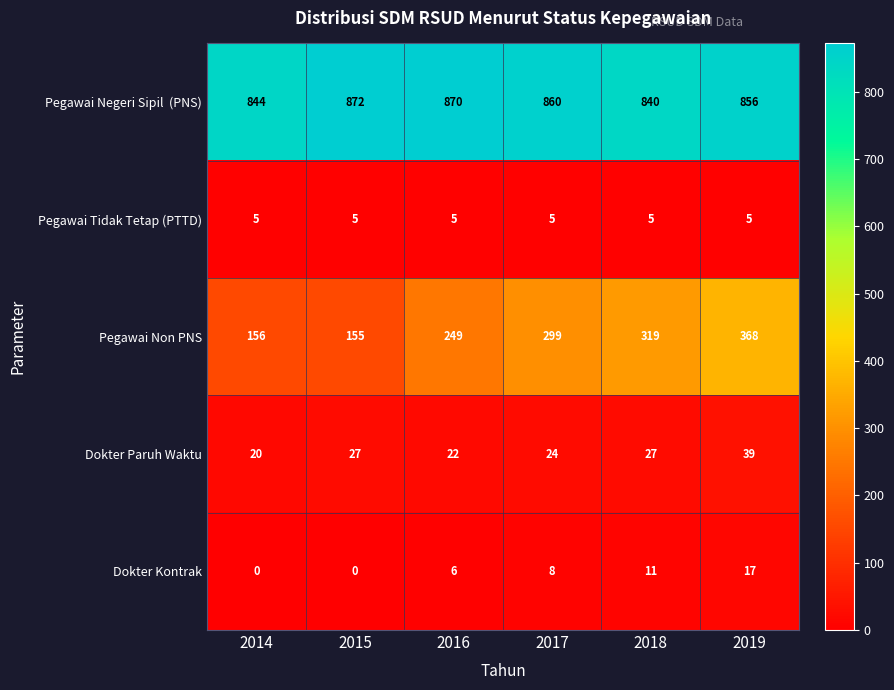

What is the spread (max minus min) of values at 2018?

835